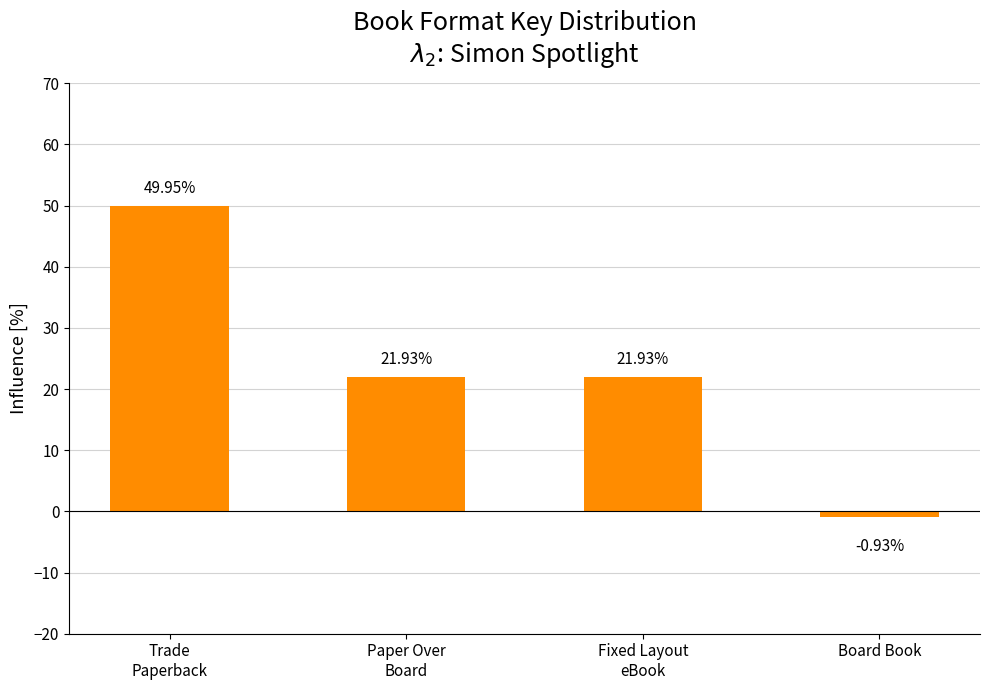

What is the average value?

23.2